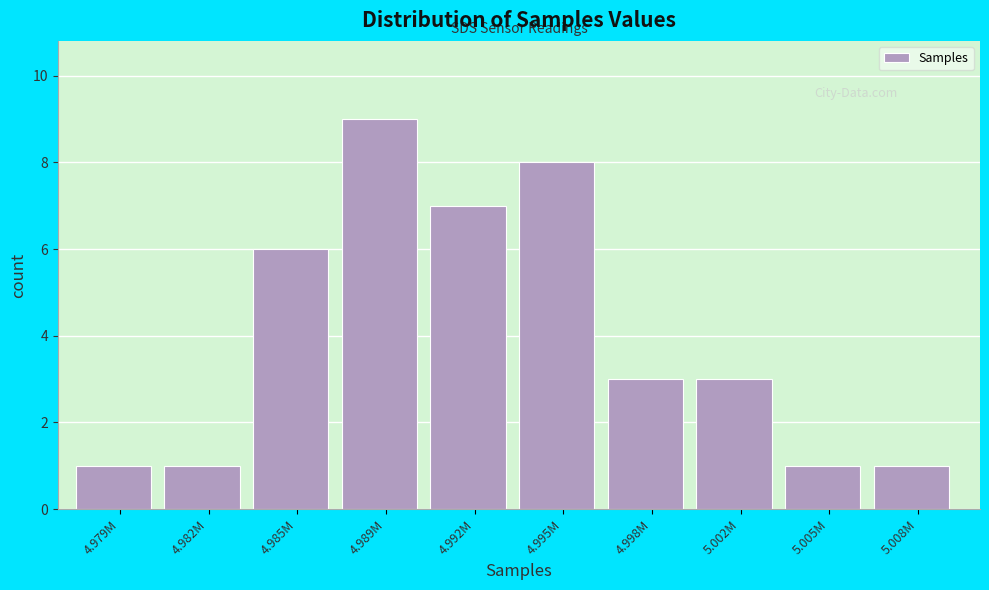

Reading left to right, list all the values displayed in this chart.

1	1	6	9	7	8	3	3	1	1